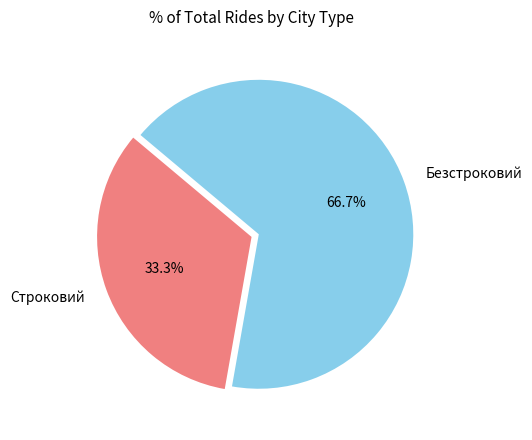

How many slices are in this pie chart?

2